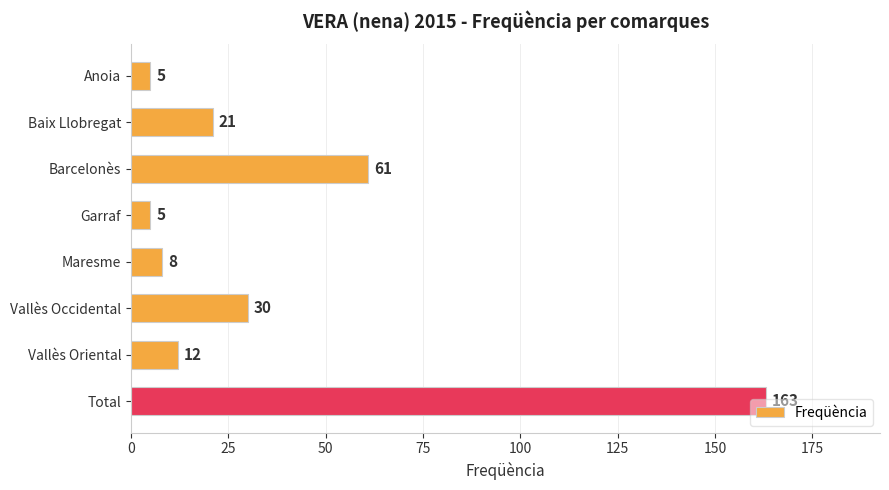

What is the label of the 2nd bar from the top?

Baix Llobregat